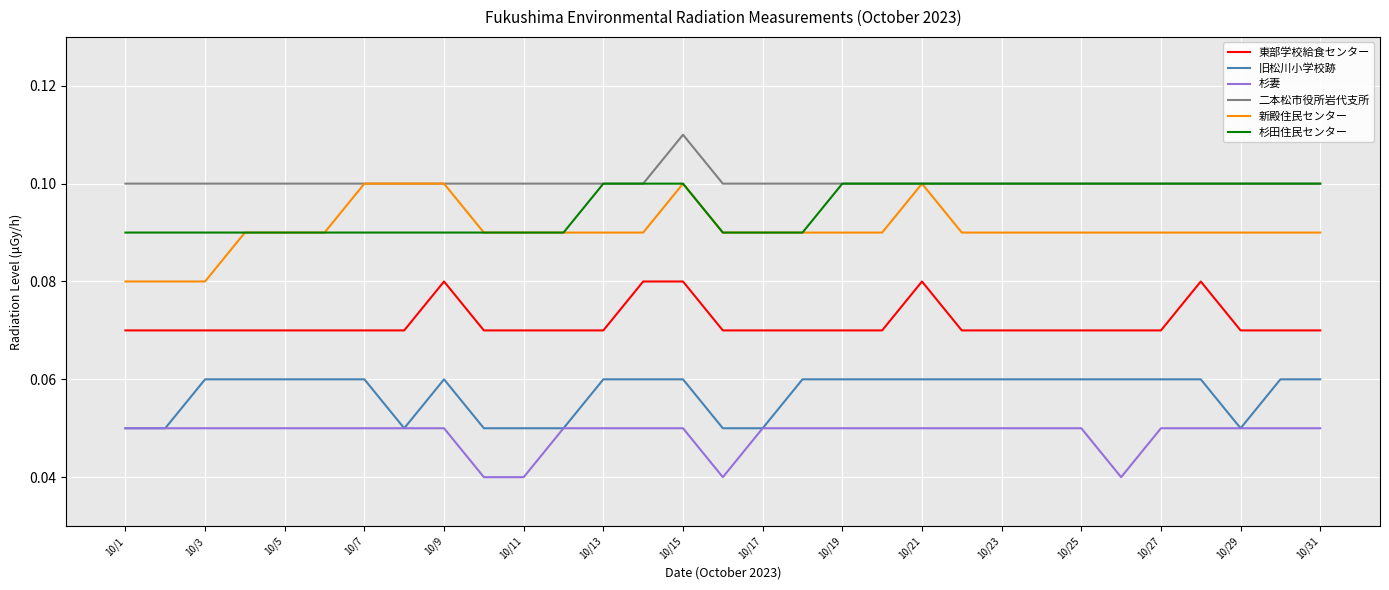

True or false: 東部学校給食センター and 杉妻 intersect in this chart.

False